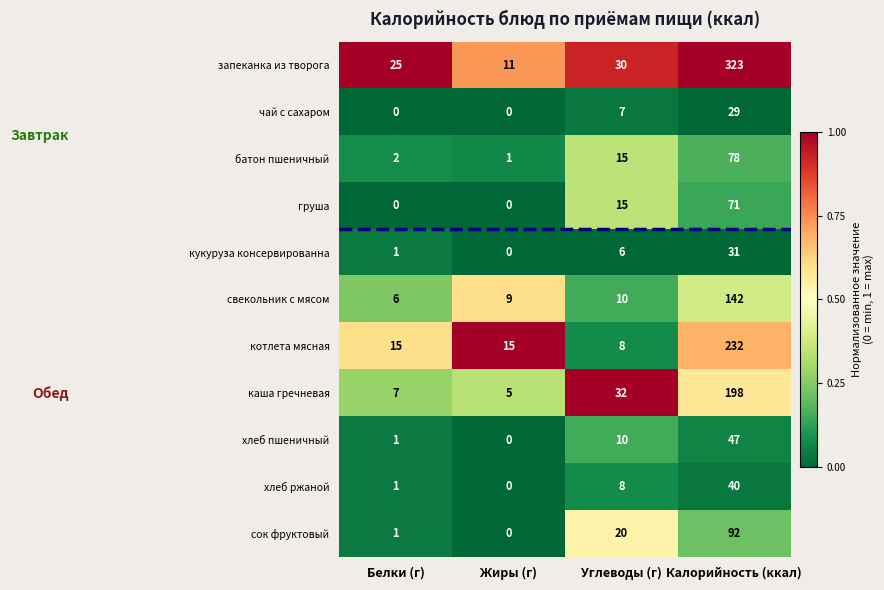

What is the difference between the highest and lowest values at Белки (г)?

25